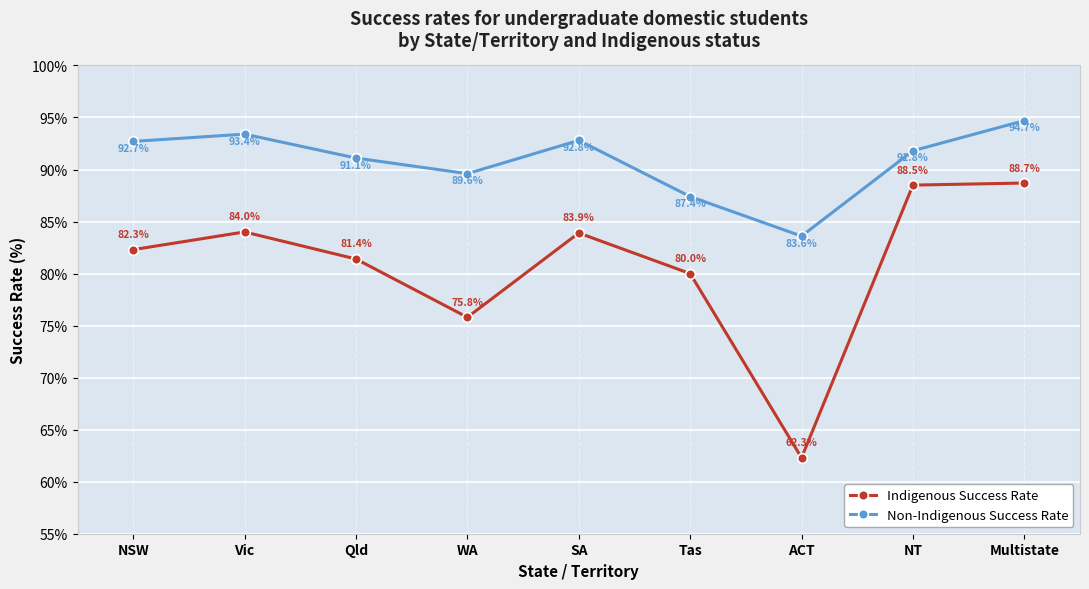

How many lines are shown in the chart?

2